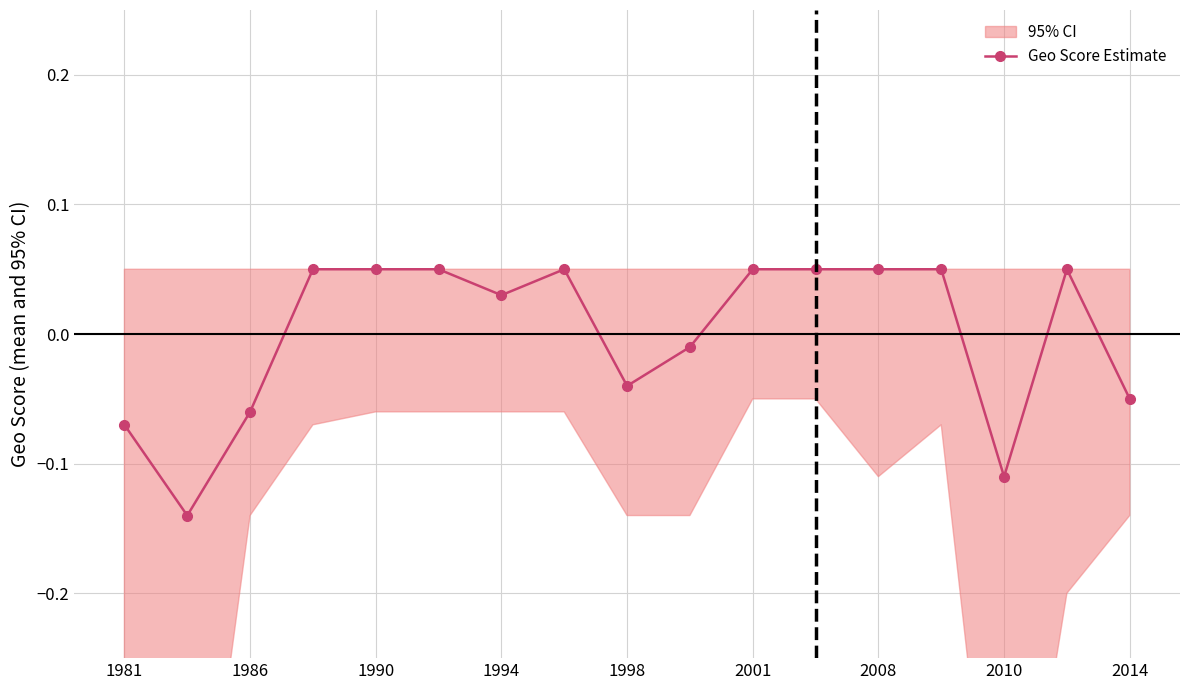

True or false: Geo Score Estimate has more than 0 interior local peaks.

True